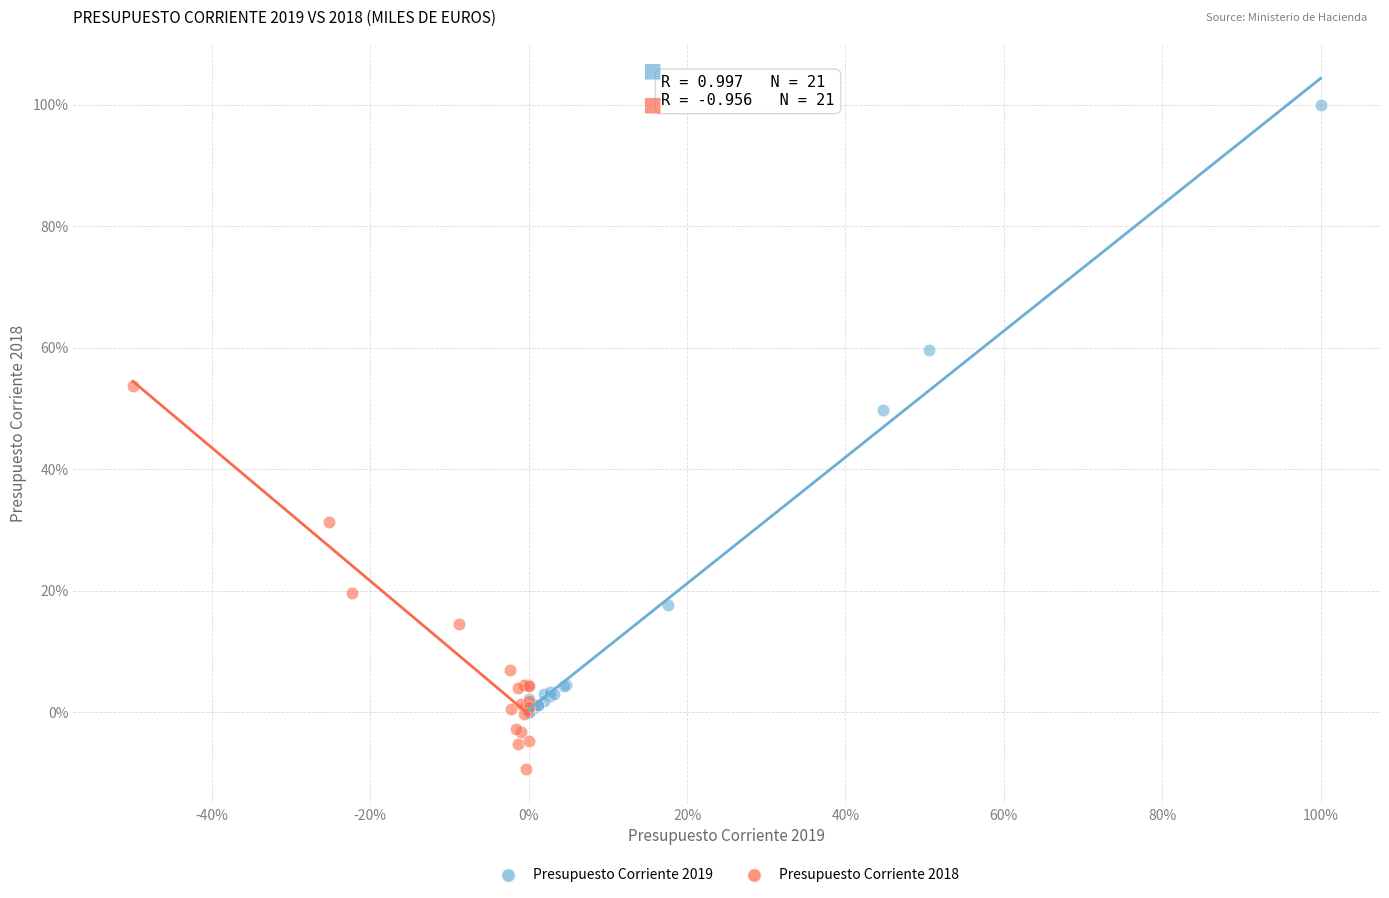

What are all the series names shown in the legend?

Presupuesto Corriente 2019, Presupuesto Corriente 2018